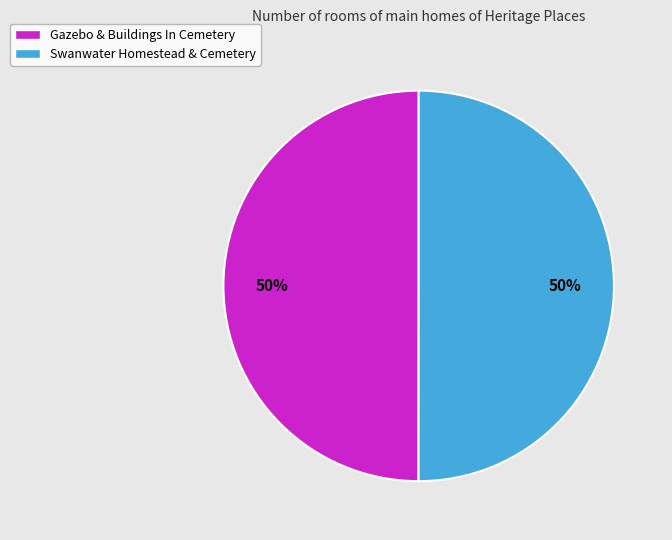

To the nearest percent, what is the average slice percentage?

50%